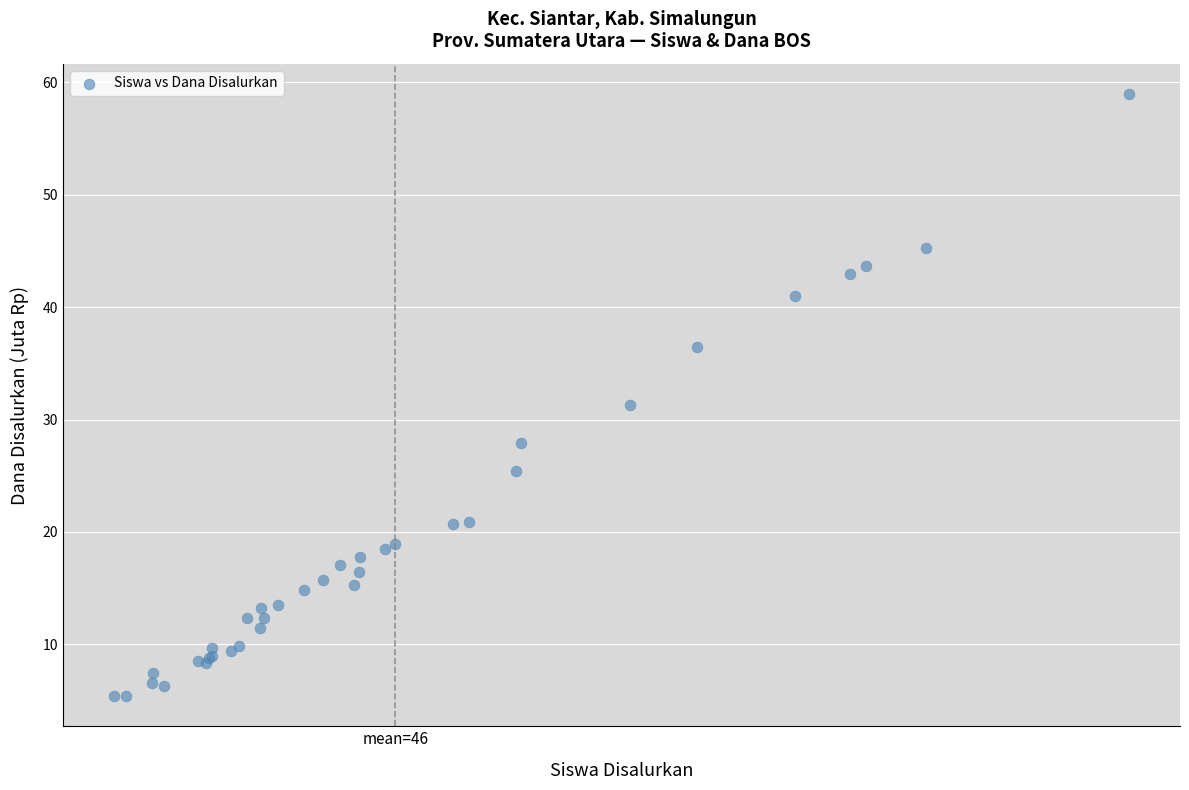

What Y value in the scatter plot is closest to 32?

31.3